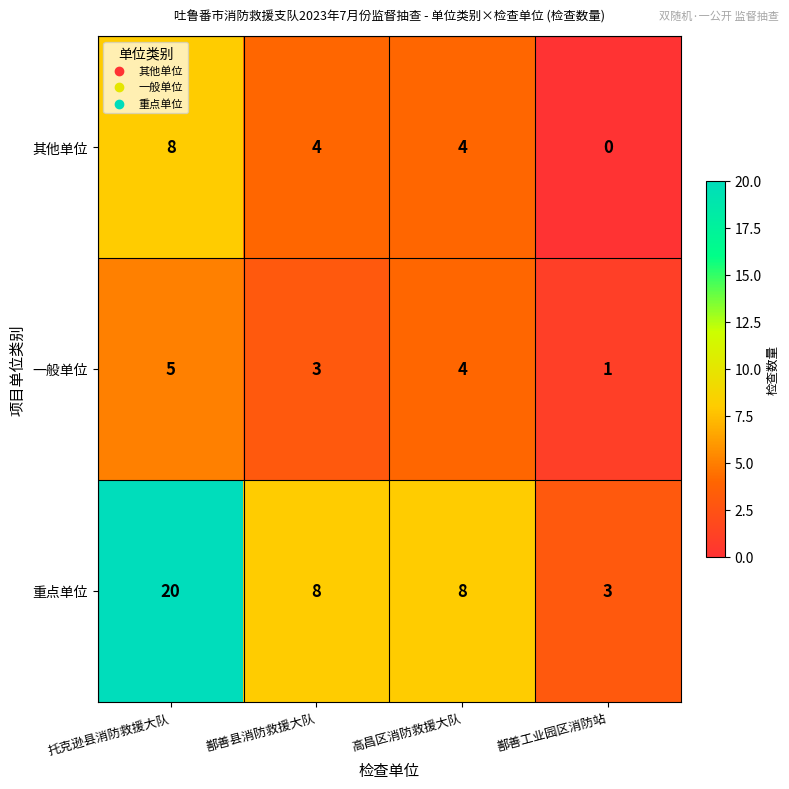

At which category is the sum across all series the highest?

托克逊县消防救援大队